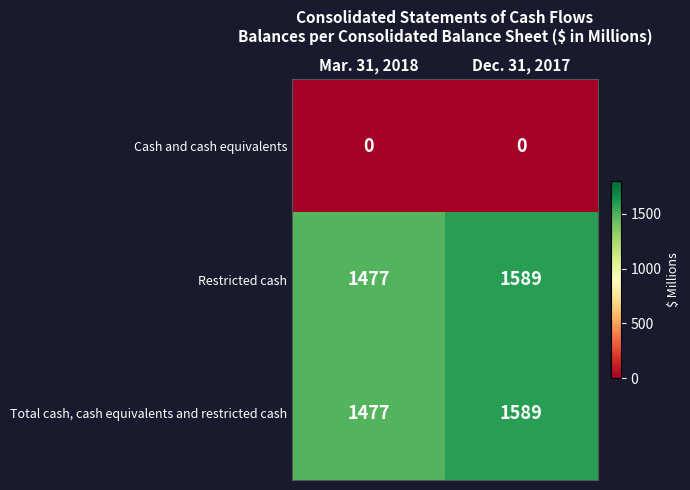

What is the total value across all series at Mar. 31, 2018?

2954